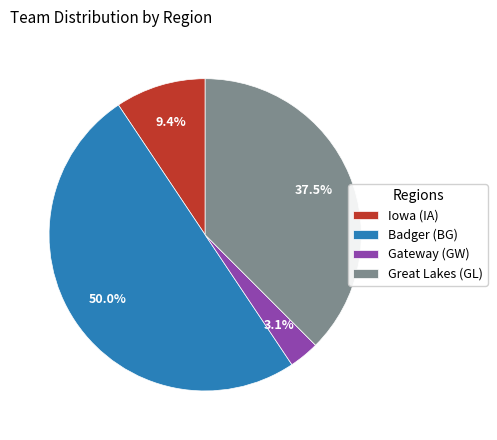

The Great Lakes (GL) slice represents 32% of the pie. True or false?

False